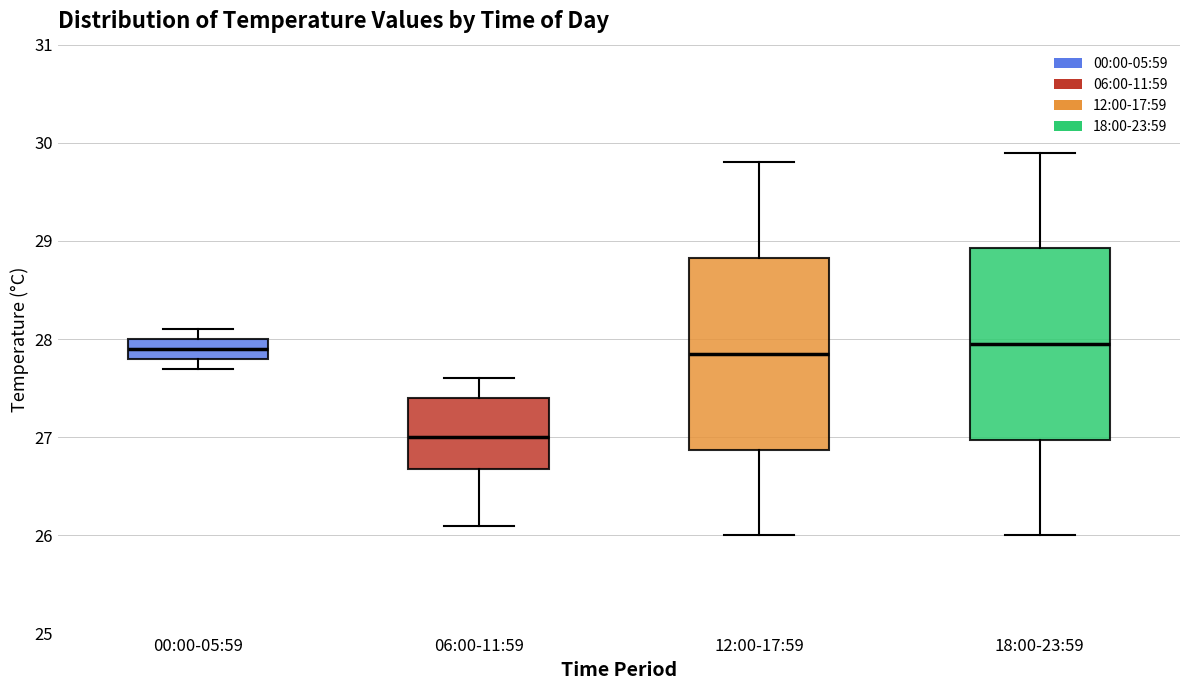

Reading left to right, read every box against the y-axis: the position of its median line, the range the box covers, and the ends of its whiskers. The values are not printed on the chart, so give them approximately, as read against the axis.

00:00-05:59: median 27.9, box 27.8 to 28.0, whiskers 27.7 to 28.1
06:00-11:59: median 27.0, box 26.7 to 27.4, whiskers 26.1 to 27.6
12:00-17:59: median 27.9, box 26.9 to 28.8, whiskers 26.0 to 29.8
18:00-23:59: median 28.0, box 27.0 to 28.9, whiskers 26.0 to 29.9